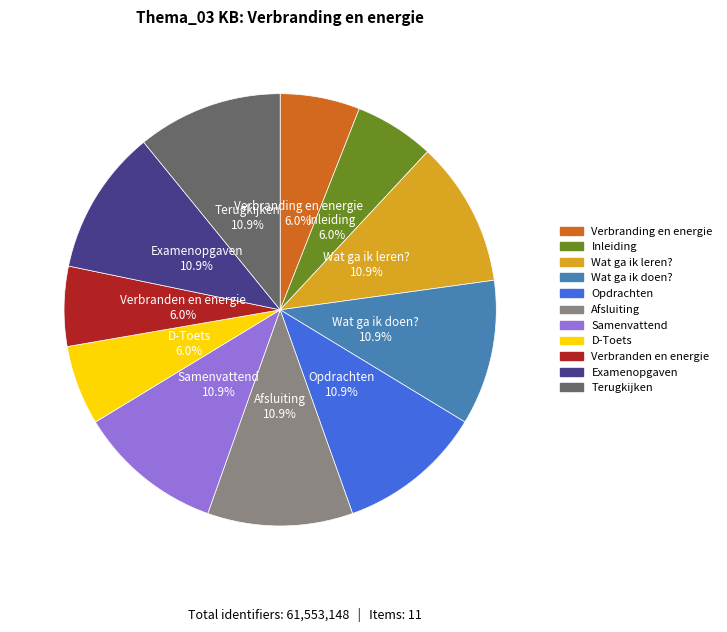

What is the ratio of the value at Examenopgaven to the value at Wat ga ik leren??

1.0